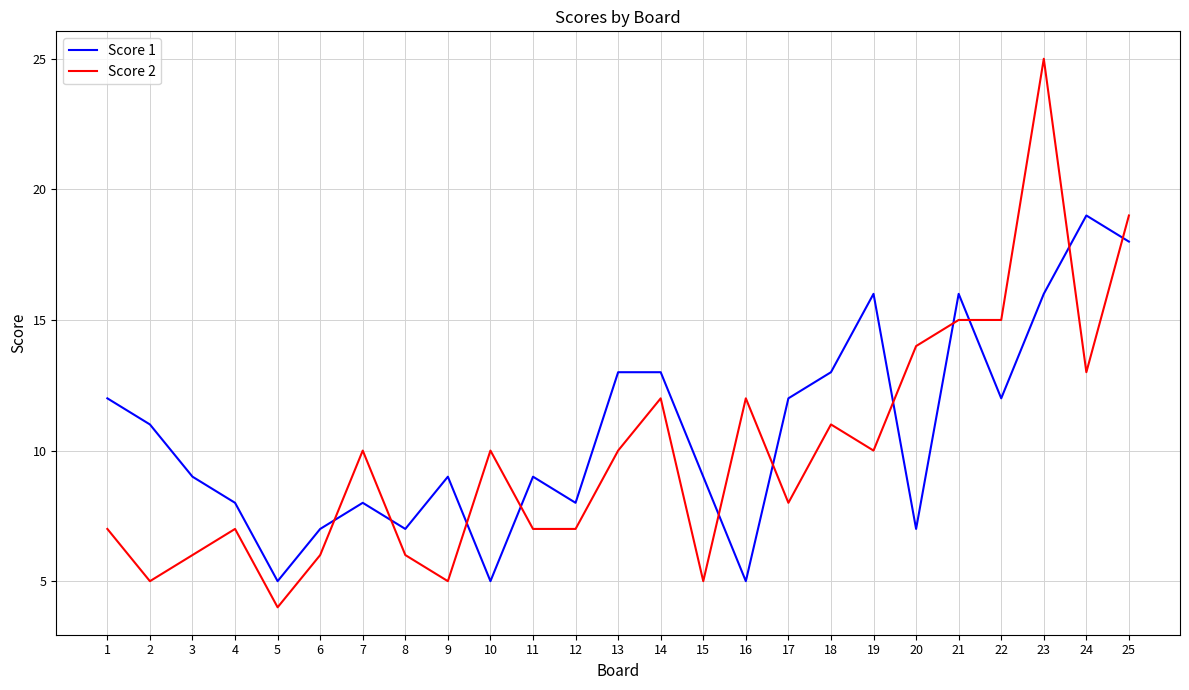

What is the sum of the Score 2 values at 15 and 12?

12